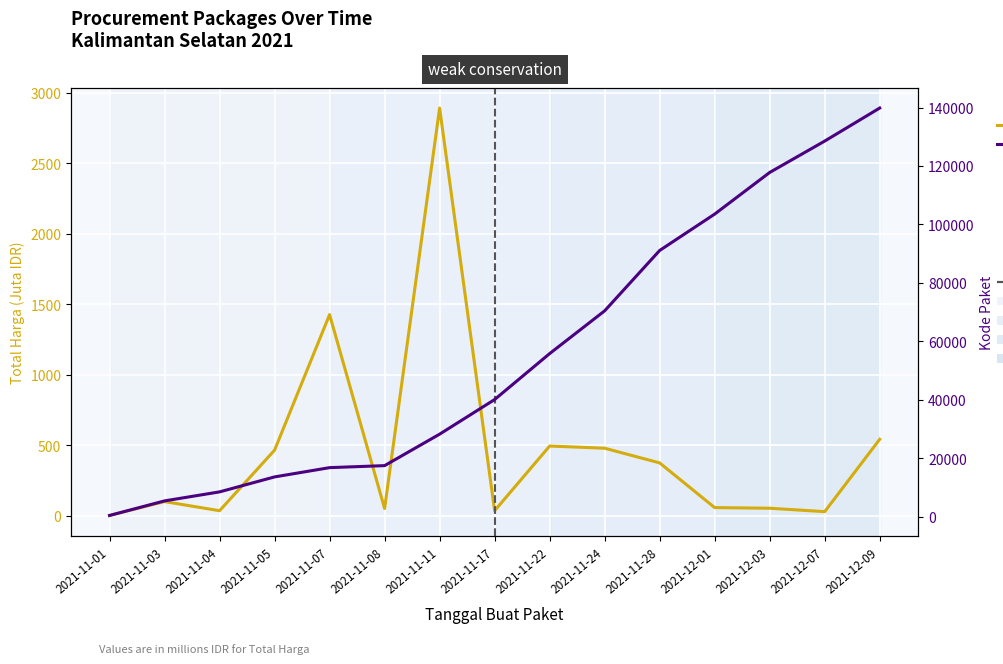

True or false: Kode Paket has more than 0 interior local peaks.

False